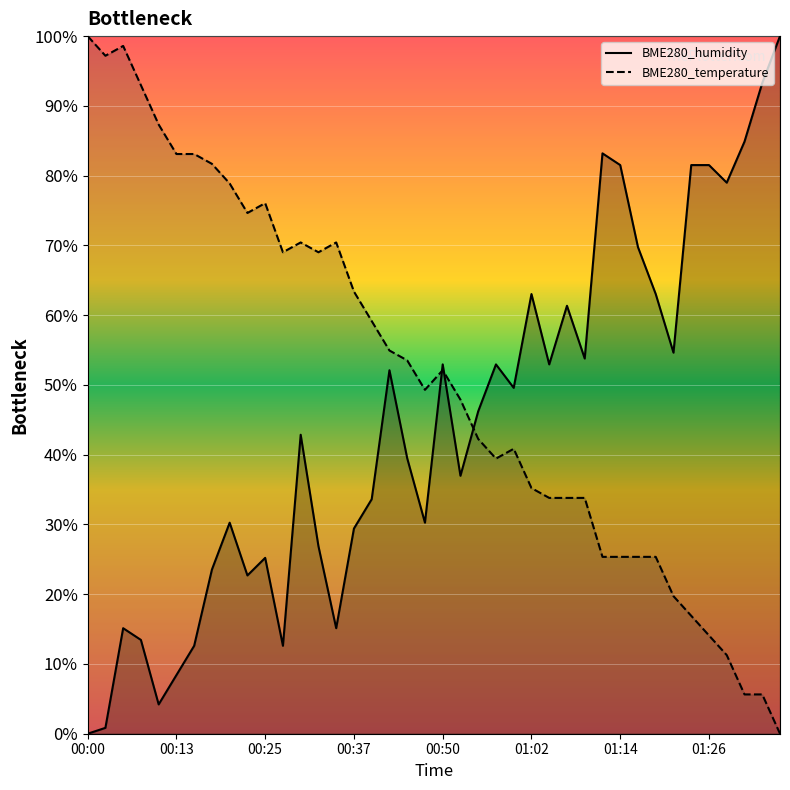

Rank the series by their average value, from highest to lowest.

BME280_temperature, BME280_humidity